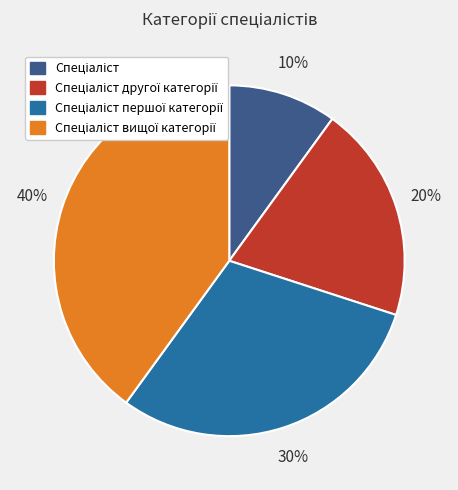

To the nearest percent, what is the difference between the largest and smallest slice percentages?

30%